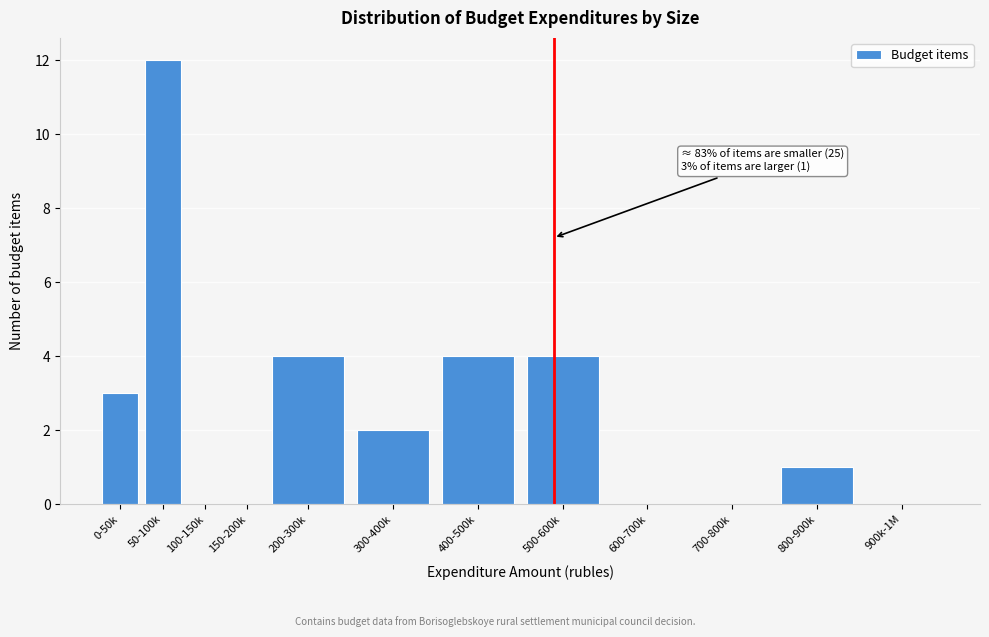

Reading left to right, transcribe all the data shown in this chart.

0-50k=3	50-100k=12	100-150k=0	150-200k=0	200-300k=4	300-400k=2	400-500k=4	500-600k=4	600-700k=0	700-800k=0	800-900k=1	900k-1M=0